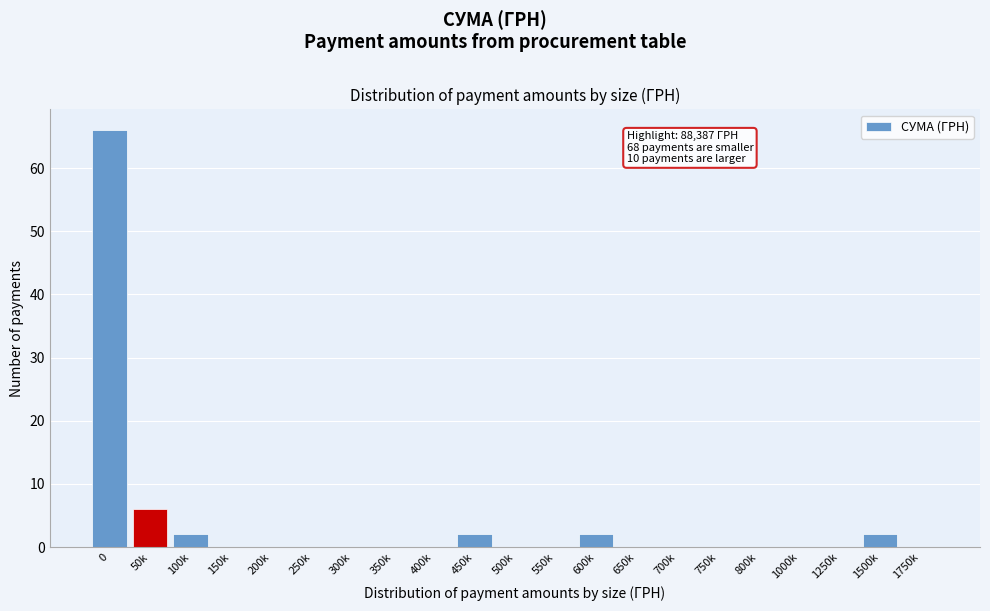

Reading left to right, transcribe all the data shown in this chart.

0=66	50k=6	100k=2	150k=0	200k=0	250k=0	300k=0	350k=0	400k=0	450k=2	500k=0	550k=0	600k=2	650k=0	700k=0	750k=0	800k=0	1000k=0	1250k=0	1500k=2	1750k=0